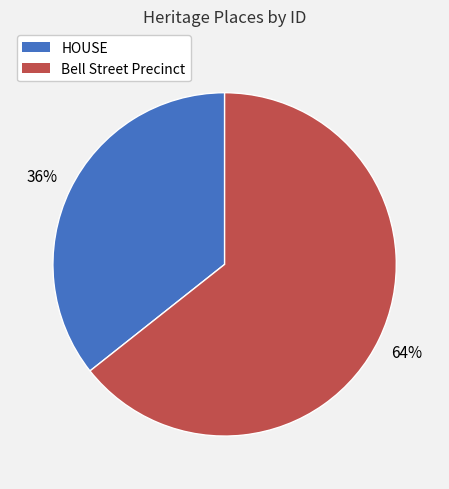

How many slices are in this pie chart?

2